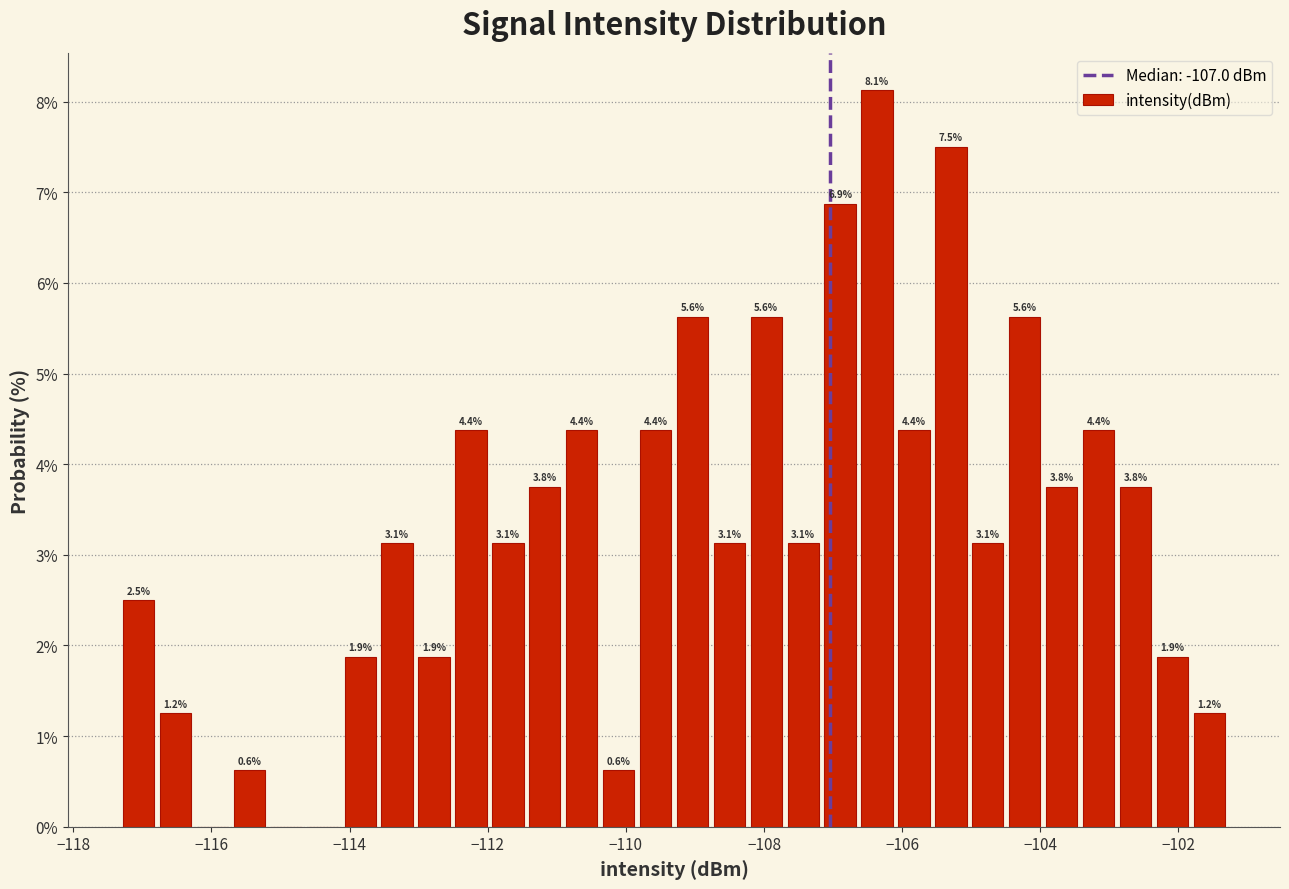

Read against the x-axis, roughly where is the centre of the tallest bar?

-106.4